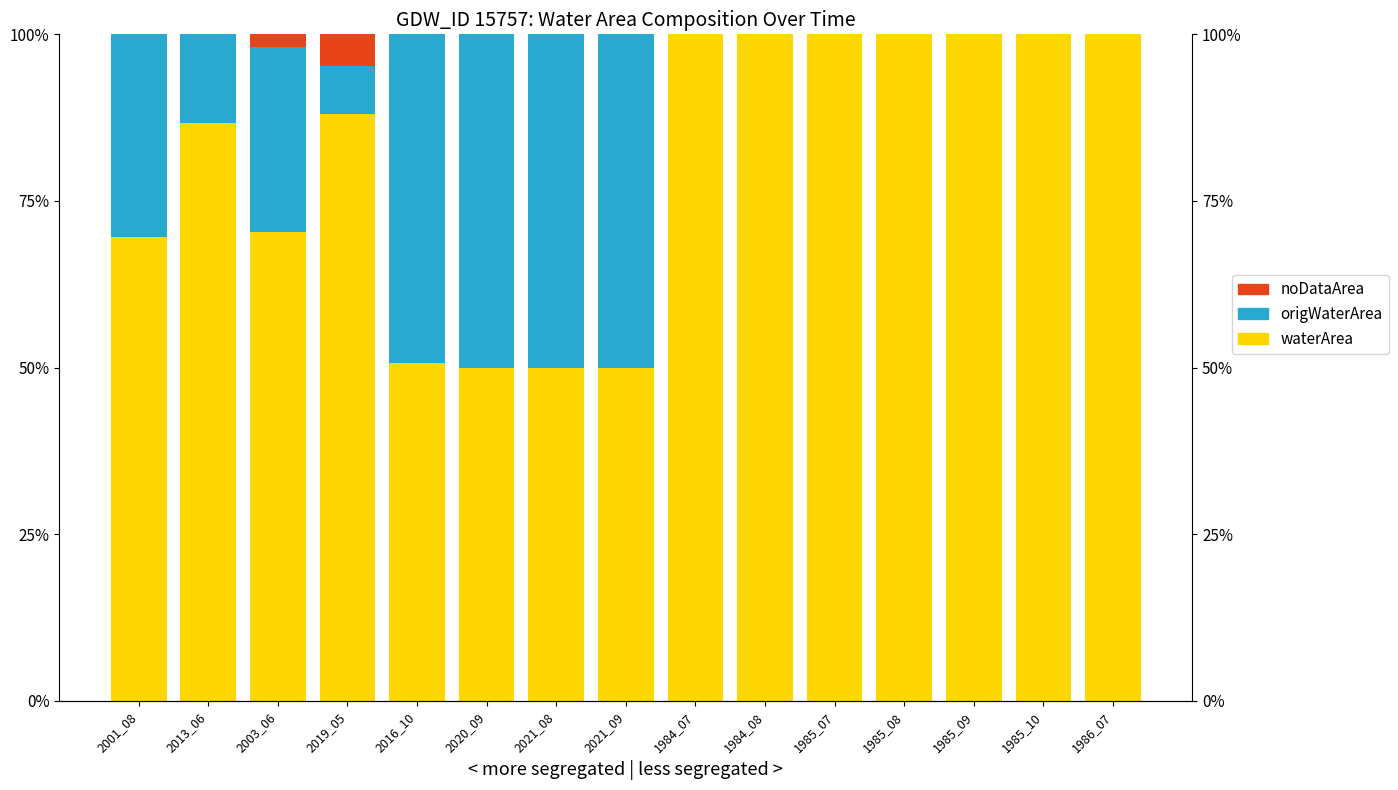

What position from the left is 2020_09?

6